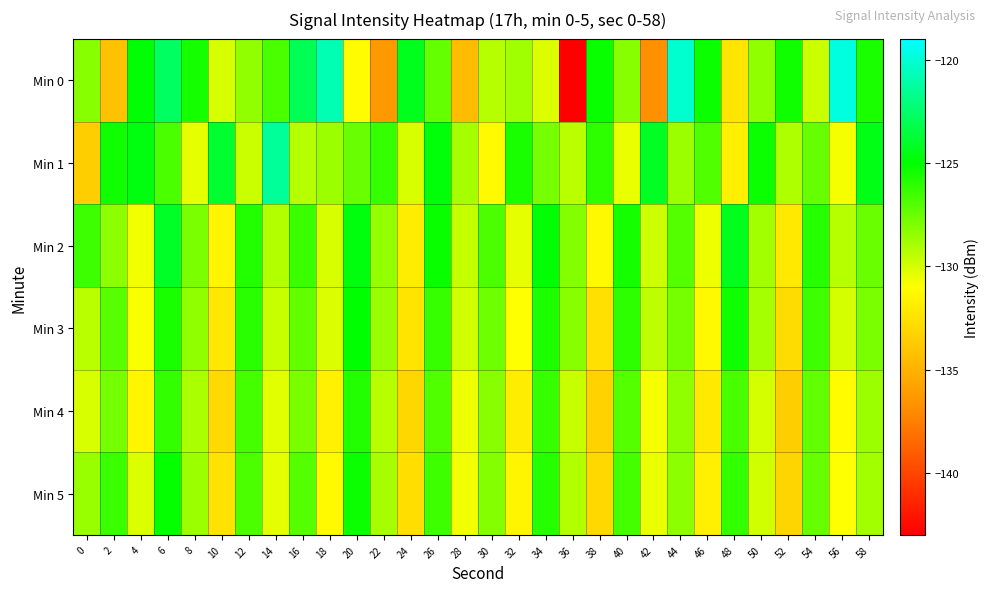

At which category does the chart reach its peak across all series?

56